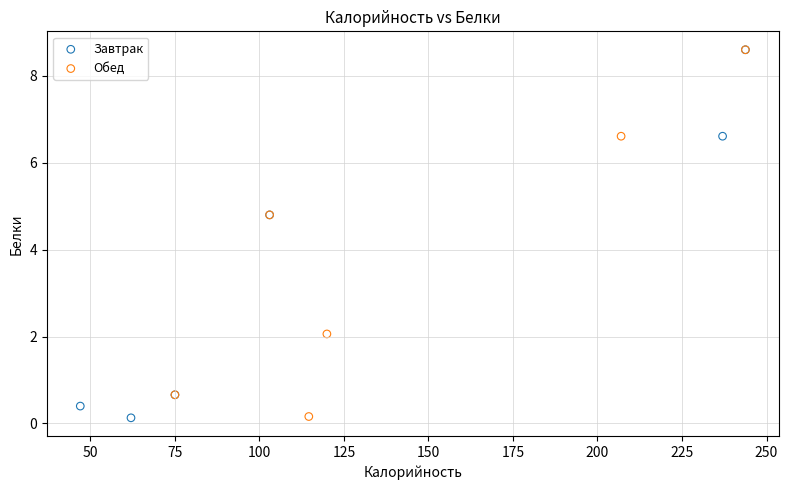

What are all the series names shown in the legend?

Завтрак, Обед